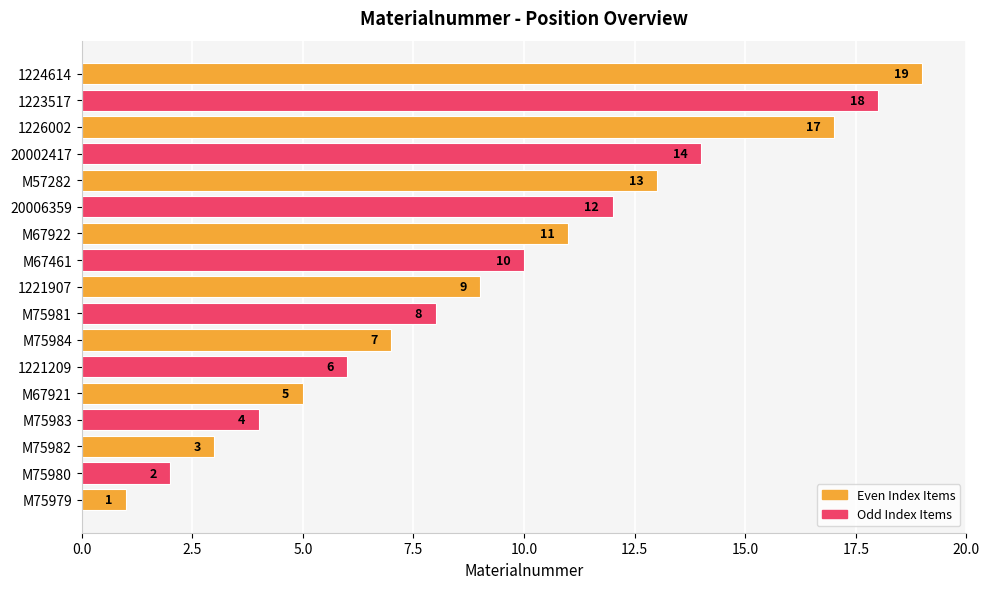

The value at 1223517 is 5. True or false?

False